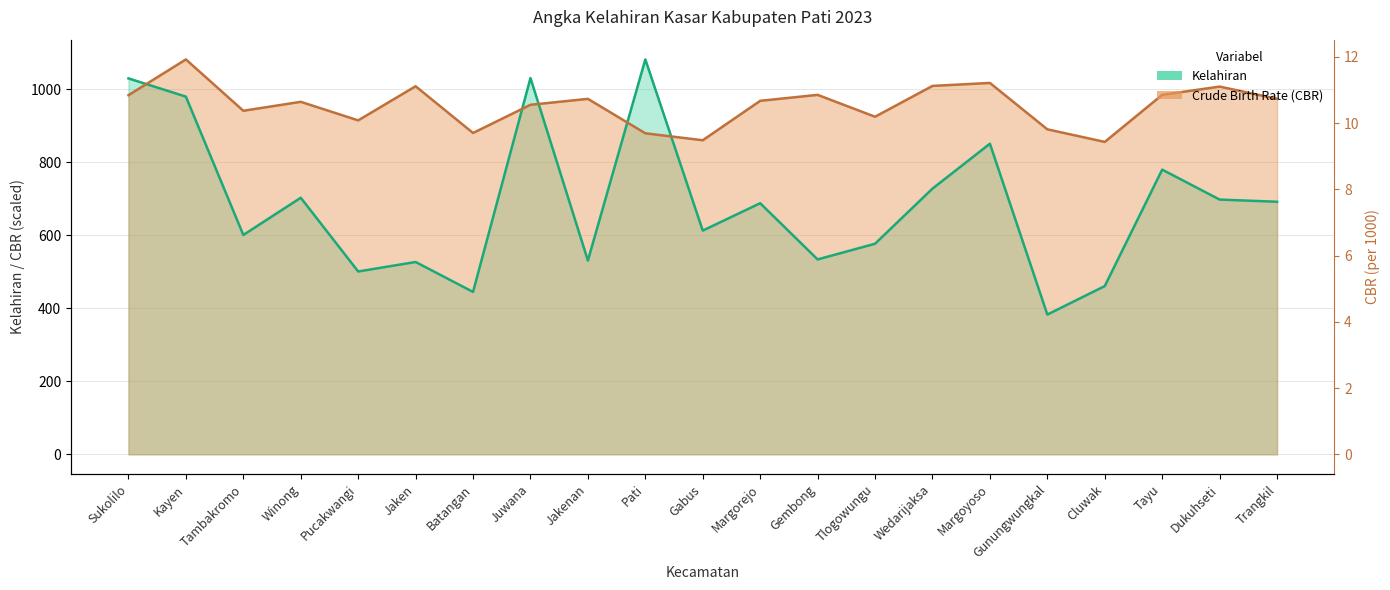

Which category has the lowest value in the Crude Birth Rate (CBR) series?

Cluwak